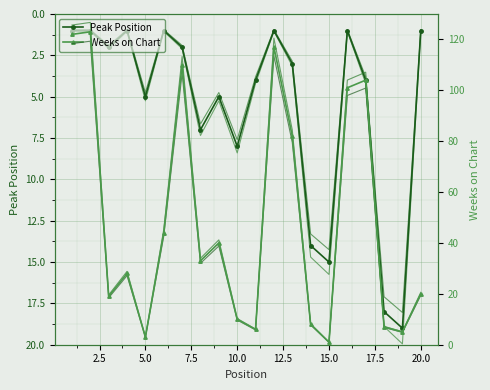

Where is Peak Position nearest to the value 10?

10.0